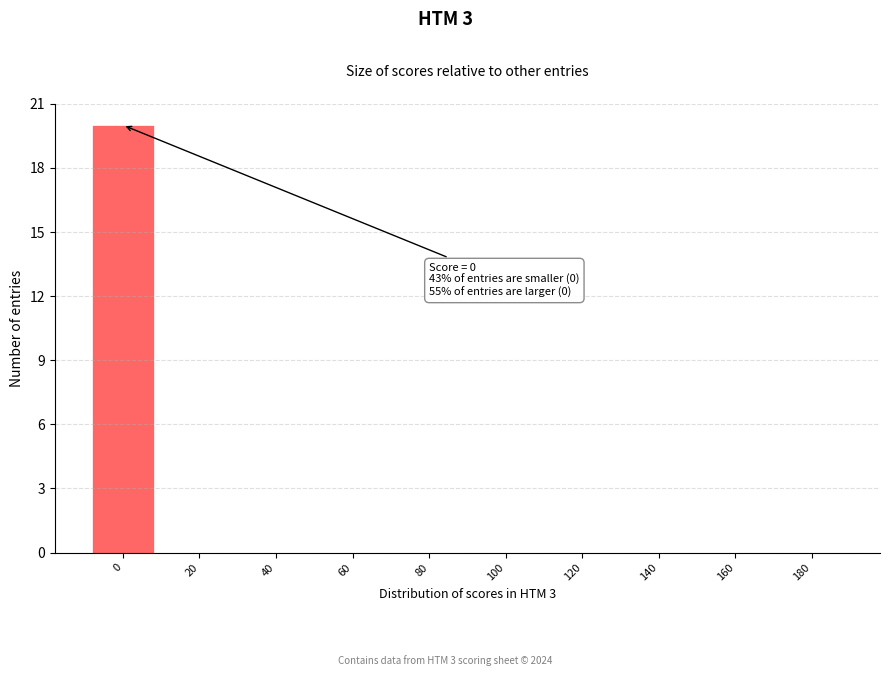

Reading right to left, extract all data points from this chart.

180=0	160=0	140=0	120=0	100=0	80=0	60=0	40=0	20=0	0=20